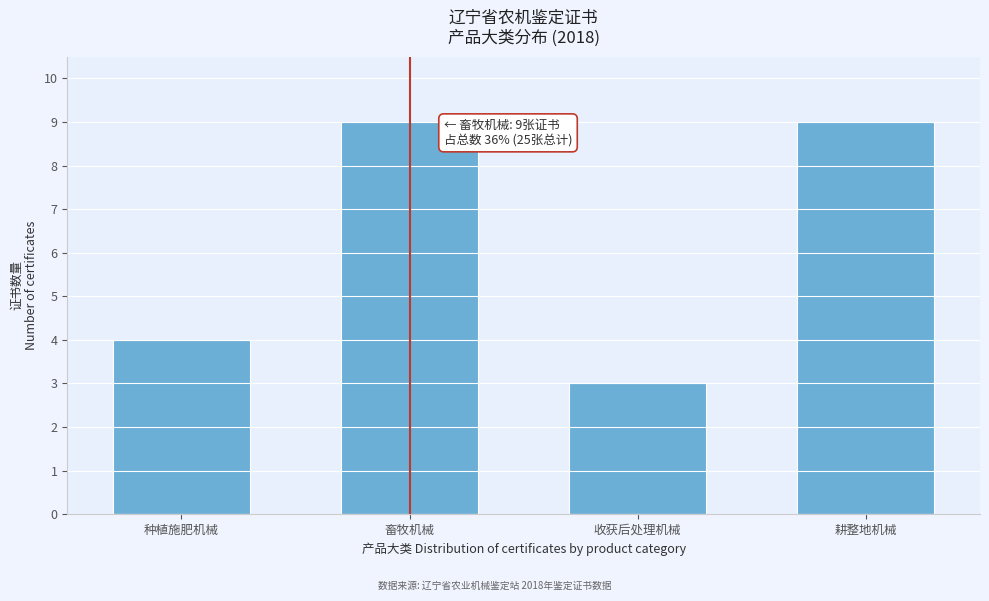

Reading left to right, list all the values displayed in this chart.

种植施肥机械=4	畜牧机械=9	收获后处理机械=3	耕整地机械=9